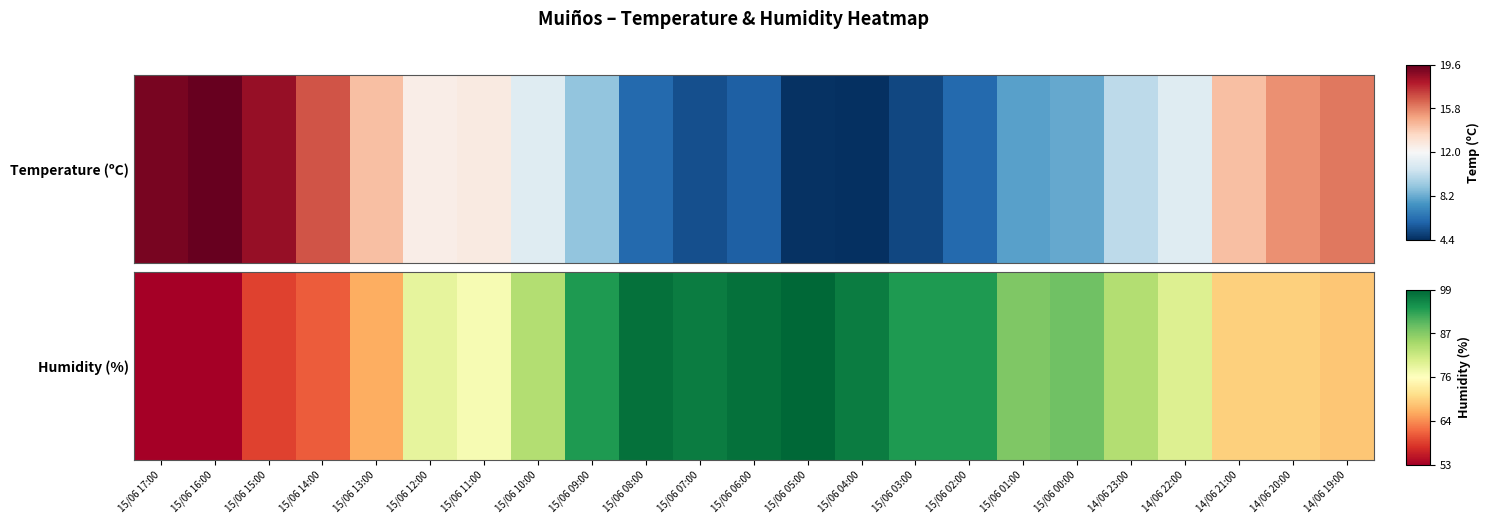

At which label is the value closest to 0?

15/06 17:00